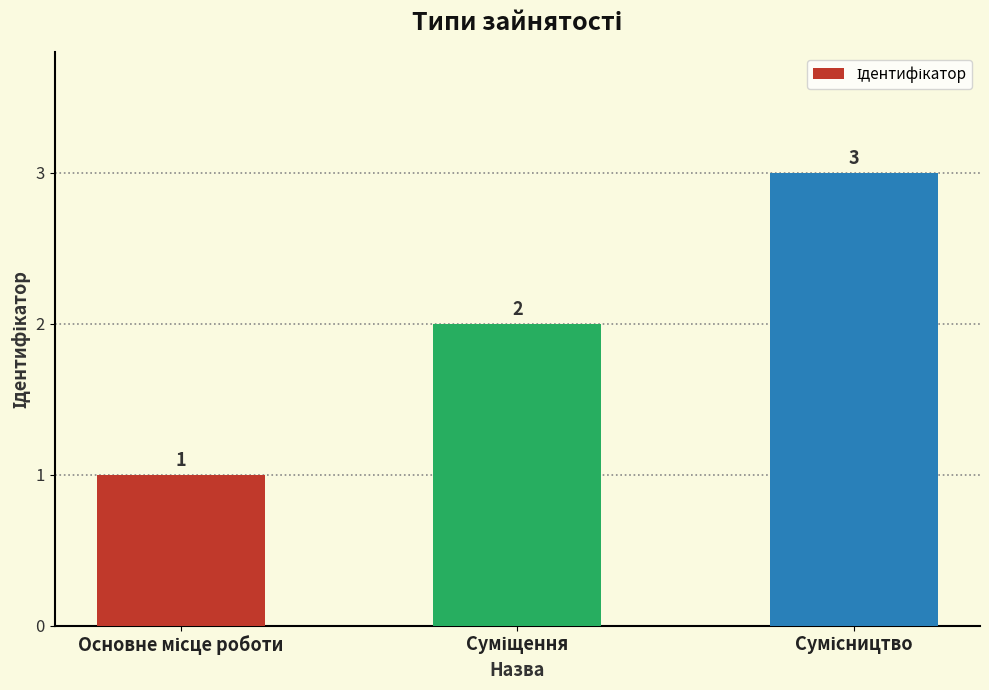

What is the sum of all values?

6